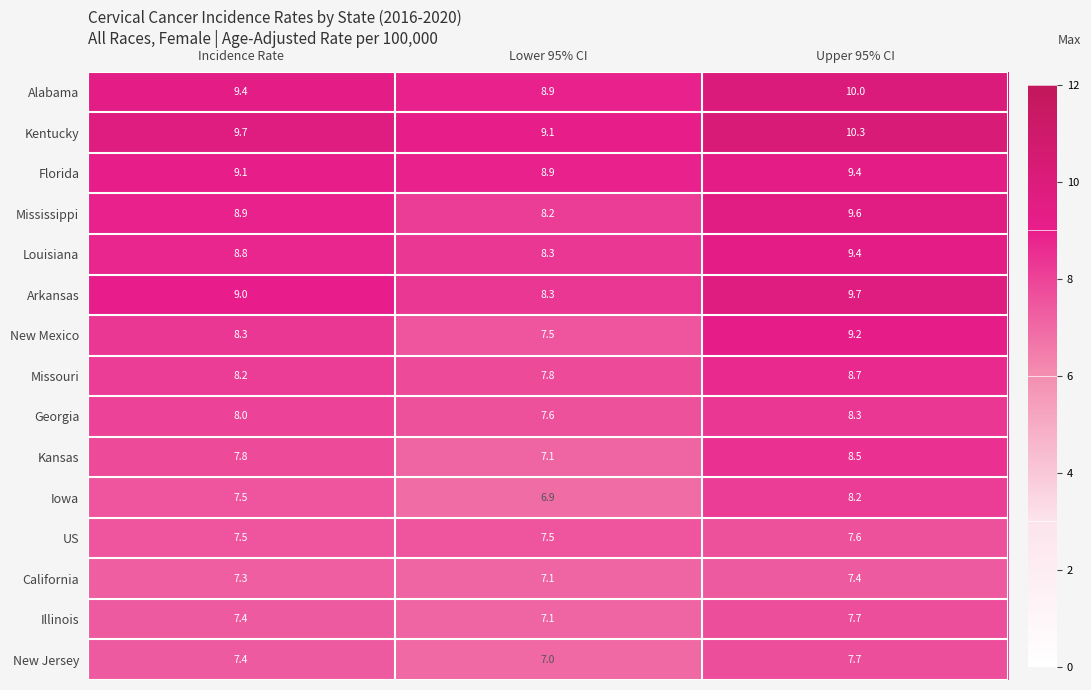

What is the difference between the second highest and minimum values in the Arkansas series?

0.7